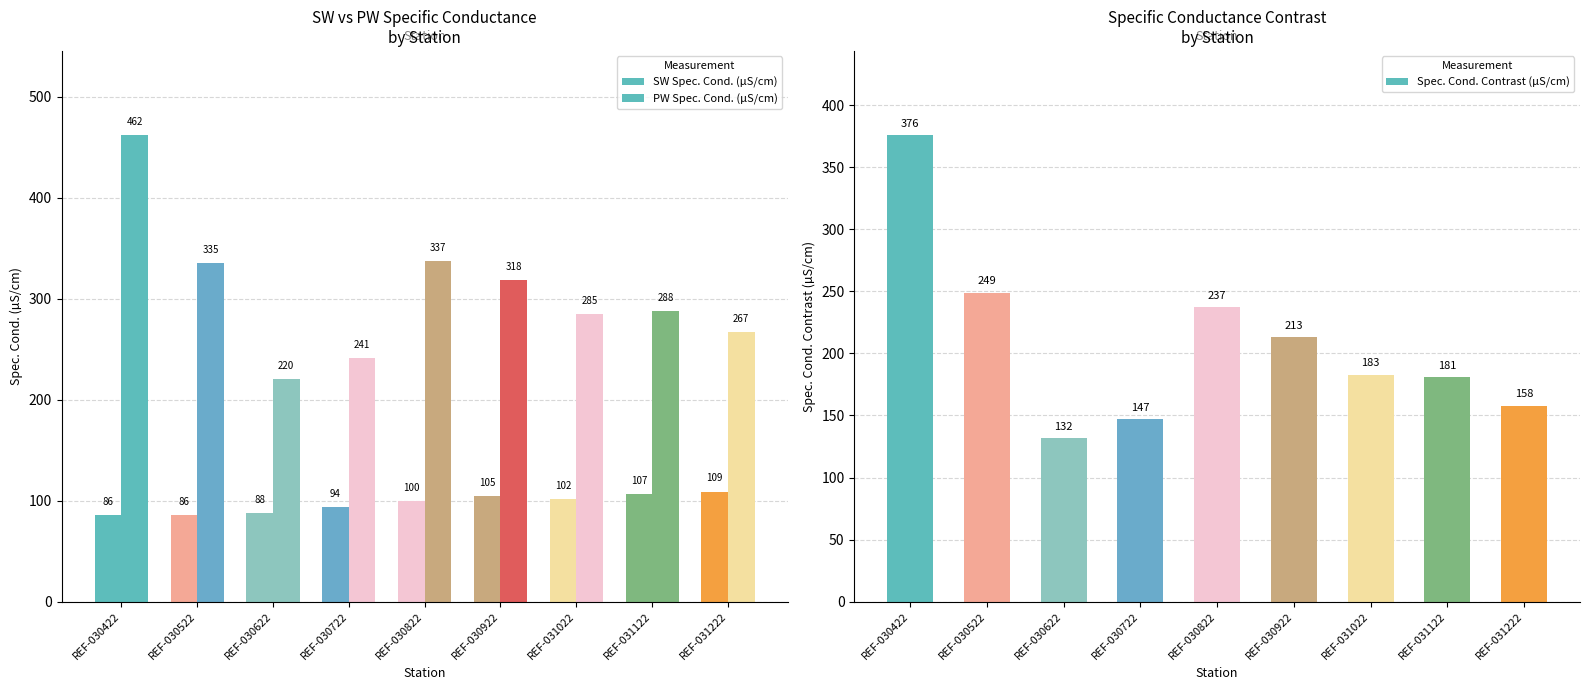

What are all the series names shown in the legend?

SW Spec. Cond. (µS/cm), PW Spec. Cond. (µS/cm), Spec. Cond. Contrast (µS/cm)